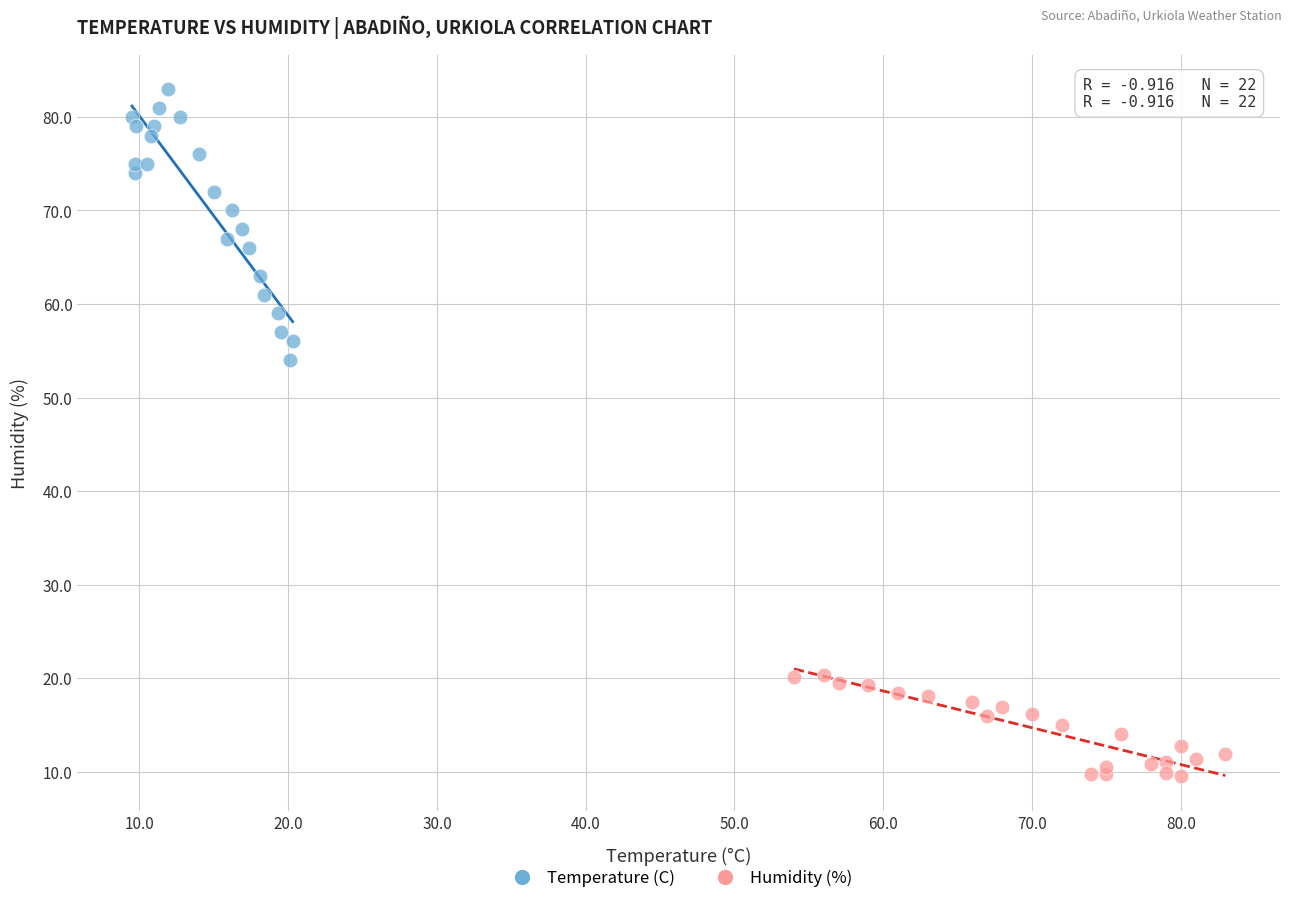

Which series has the largest Y range (max minus min)?

Temperature (C)